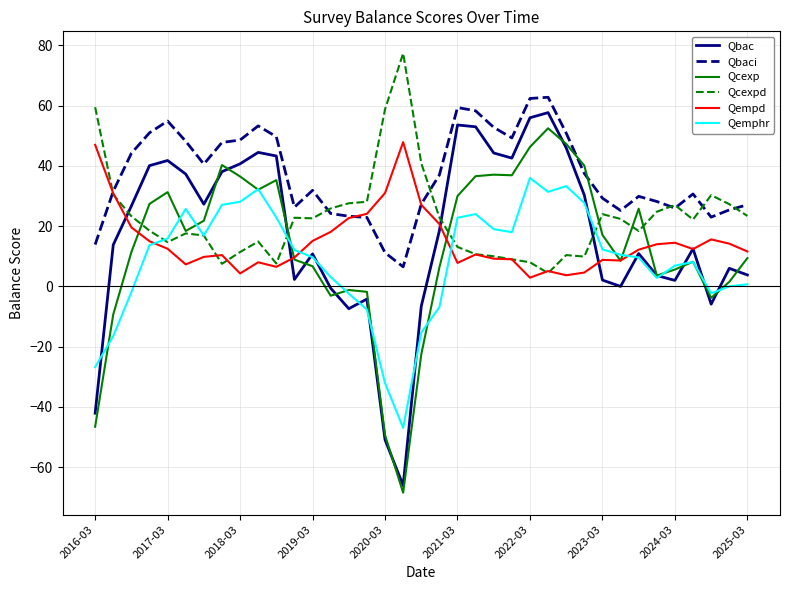

Which series has the largest total across all categories?

Qbaci